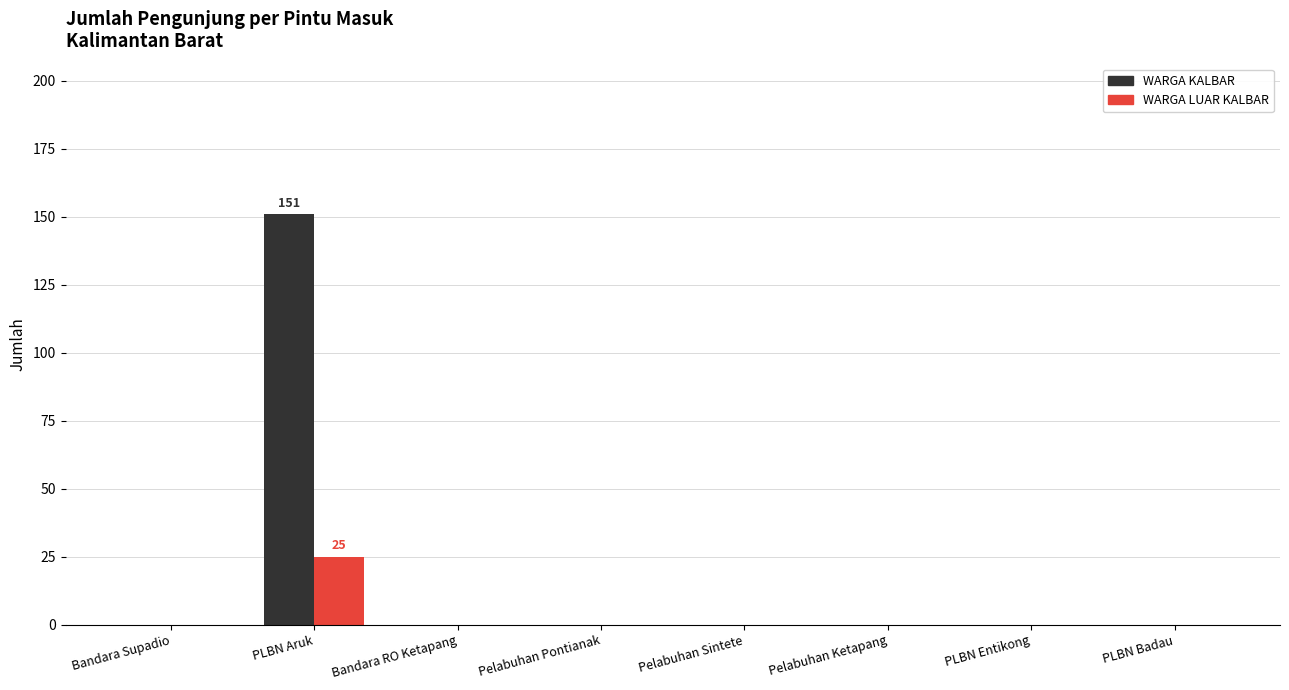

How many data points does each series have?

8